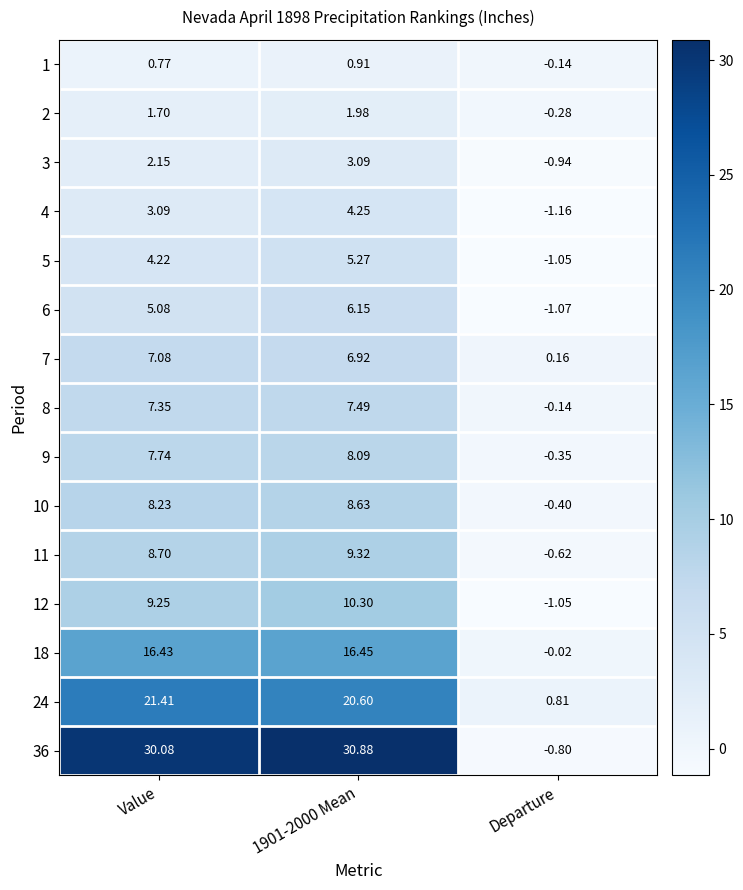

At which label is 1 closest to 0?

Departure